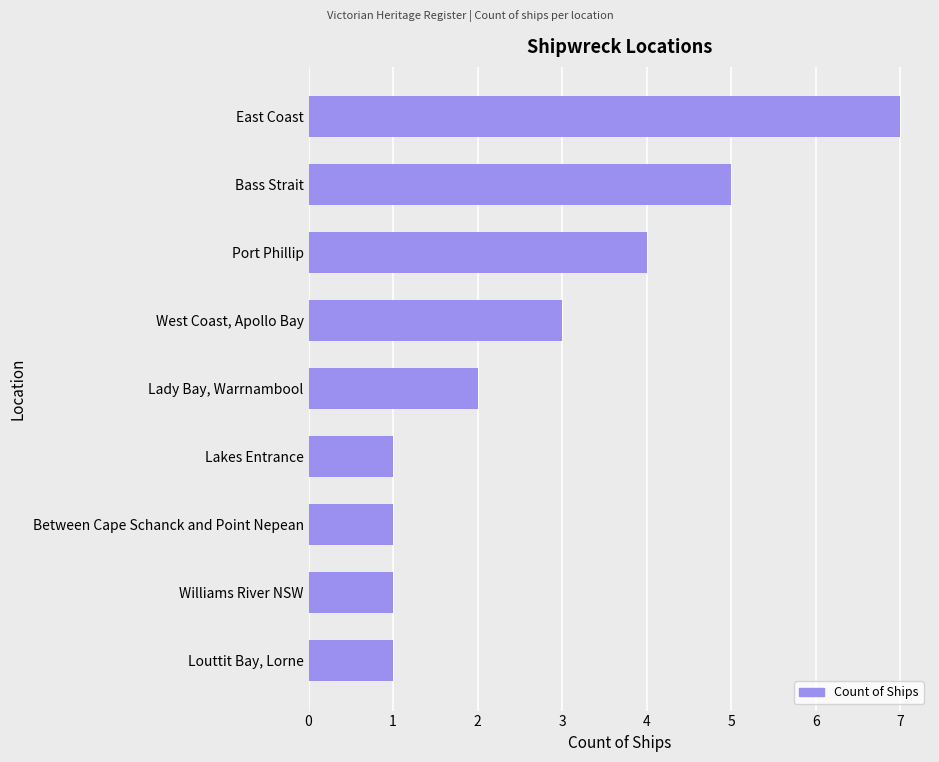

What is the change in value from Port Phillip to Williams River NSW?

-3